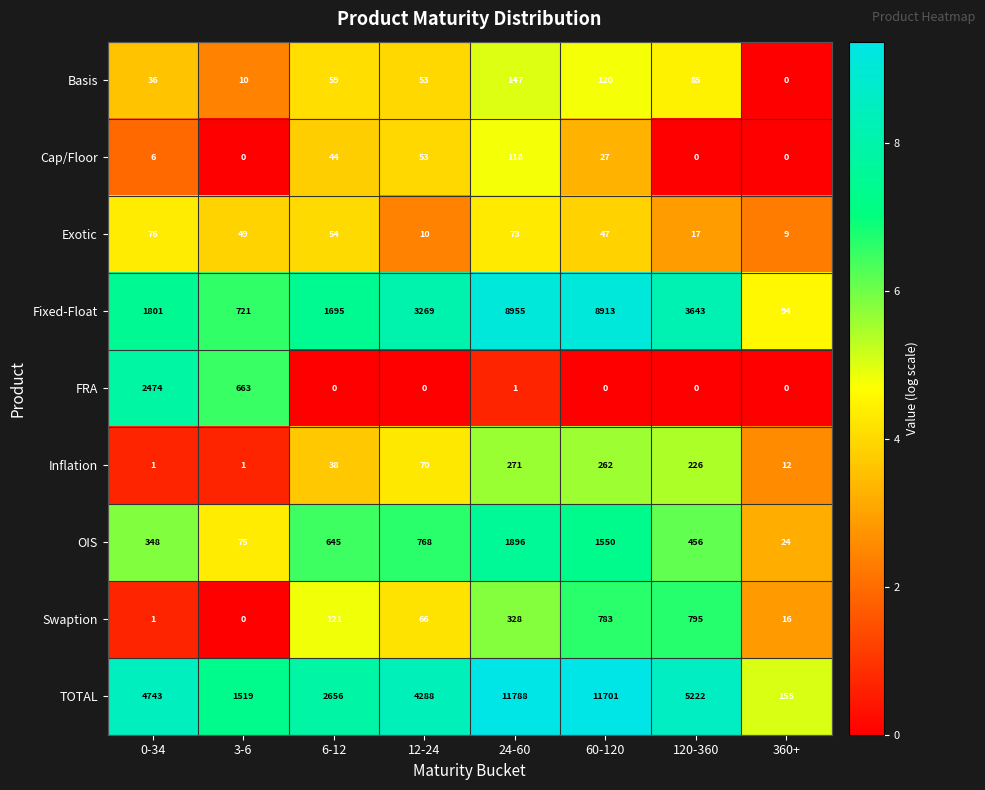

True or false: Fixed-Float has a value of 3269 at 12-24.

True